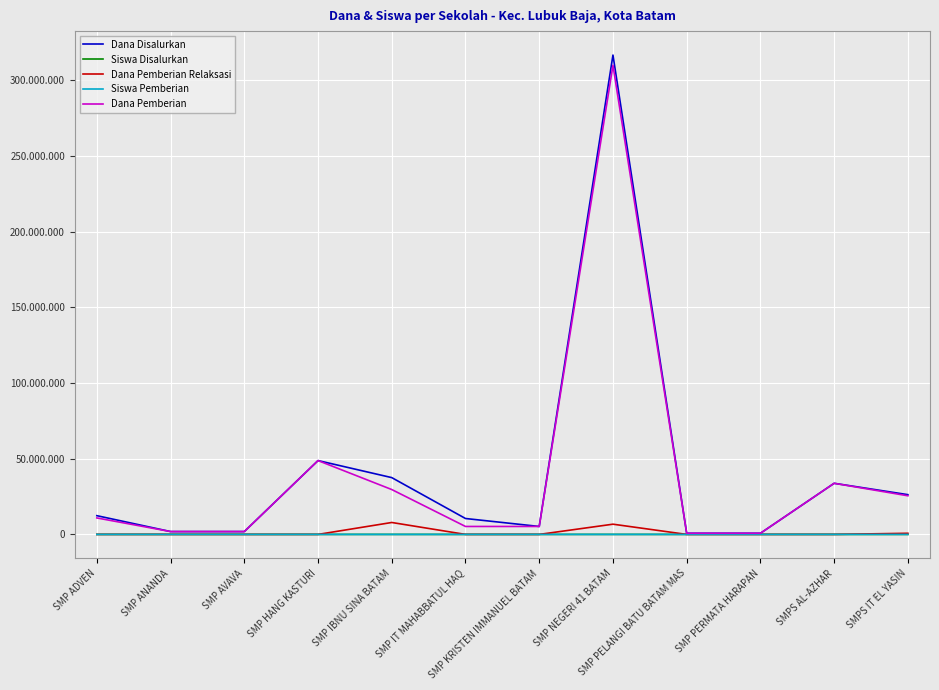

Does the chart have visible grid lines?

Yes